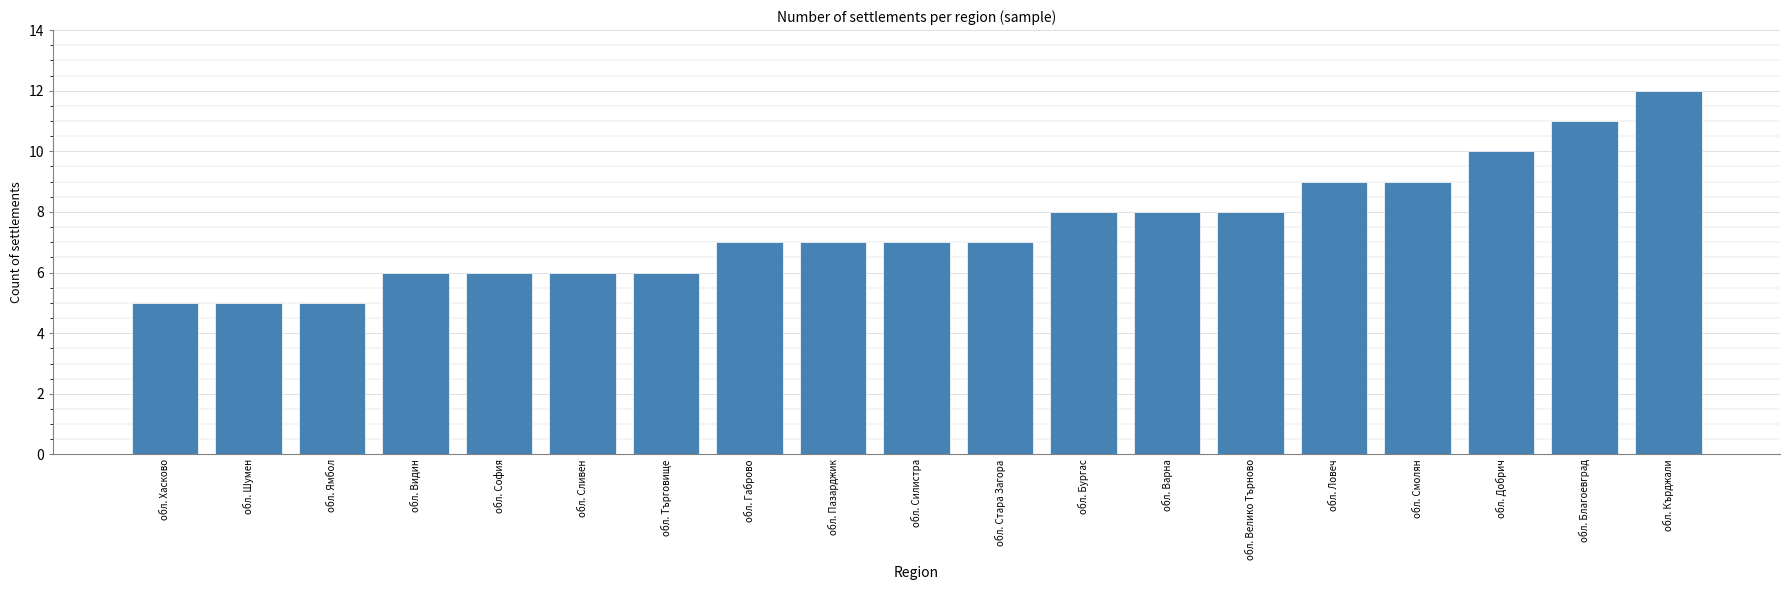

What is the label of the 6th bar from the right?

обл. Велико Търново